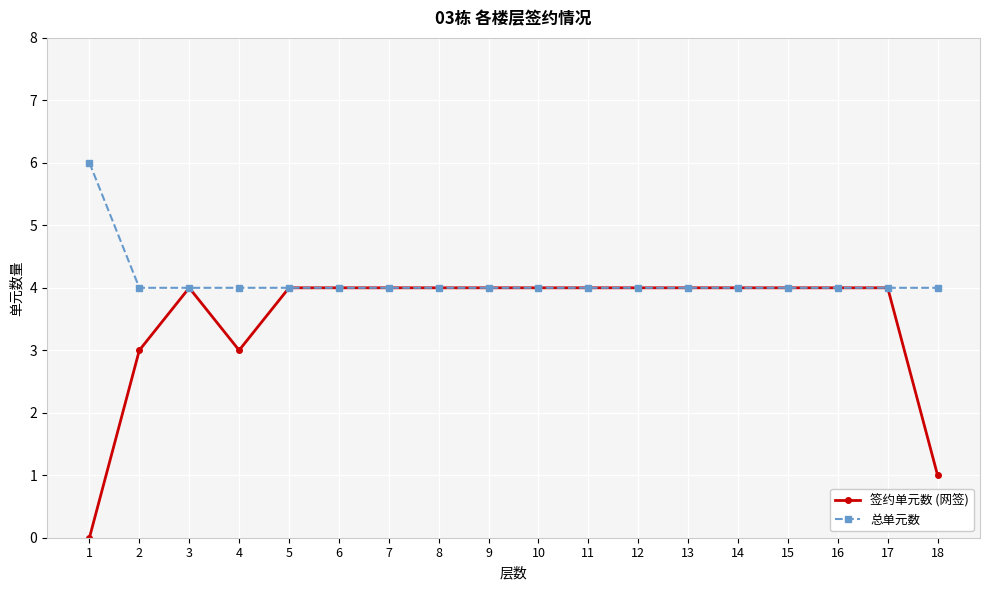

Is it true that 总单元数 equals 1 at 12?

False